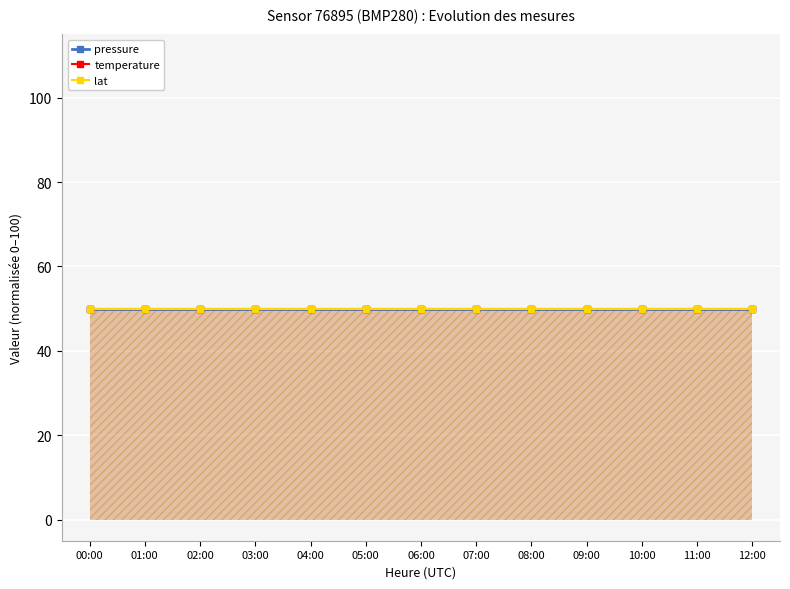

True or false: pressure and lat intersect in this chart.

False